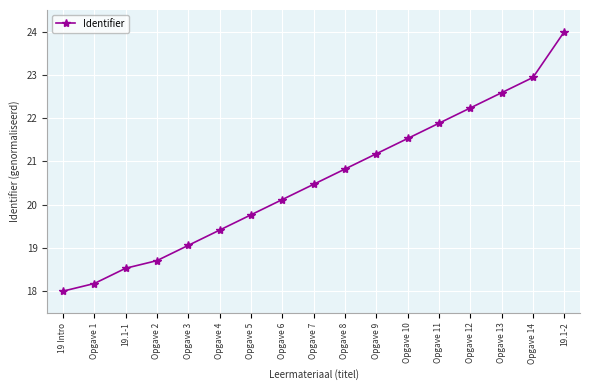

Count the number of data series in this chart.

1